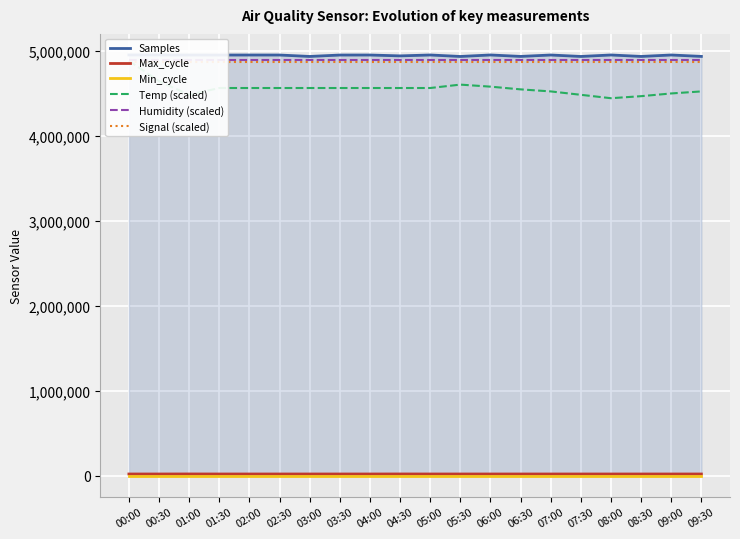

Which series has the largest range (max minus min)?

Temp (scaled)